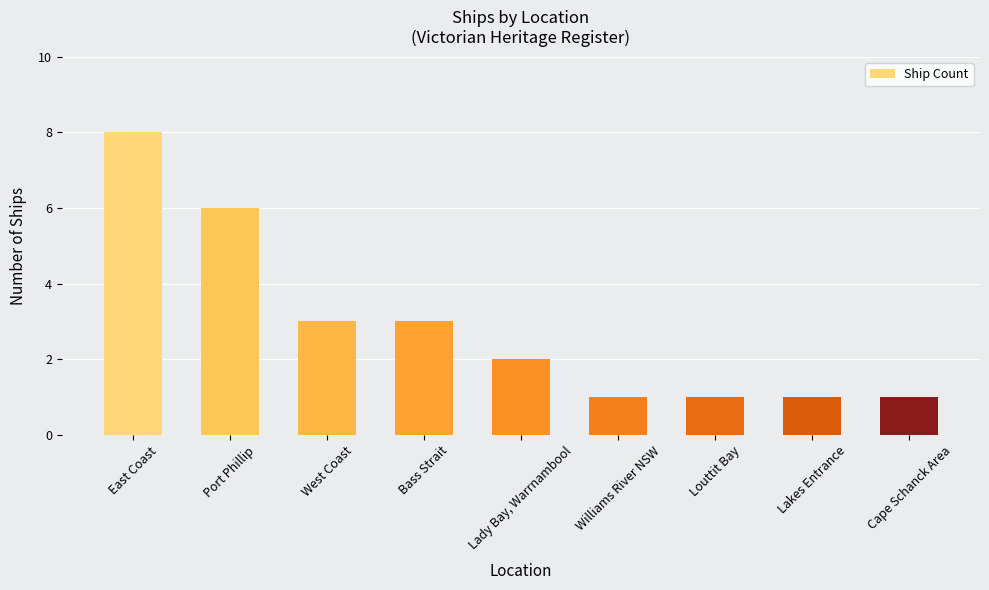

What is the sum of all values?

26